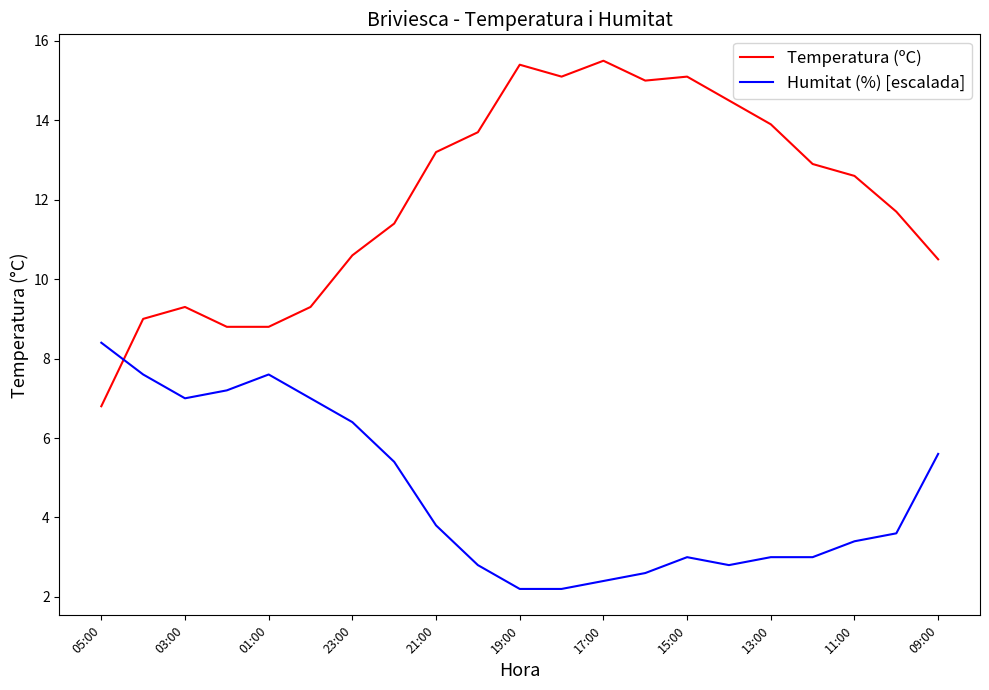

What is the average value of the Temperatura (ºC) series?

12.1